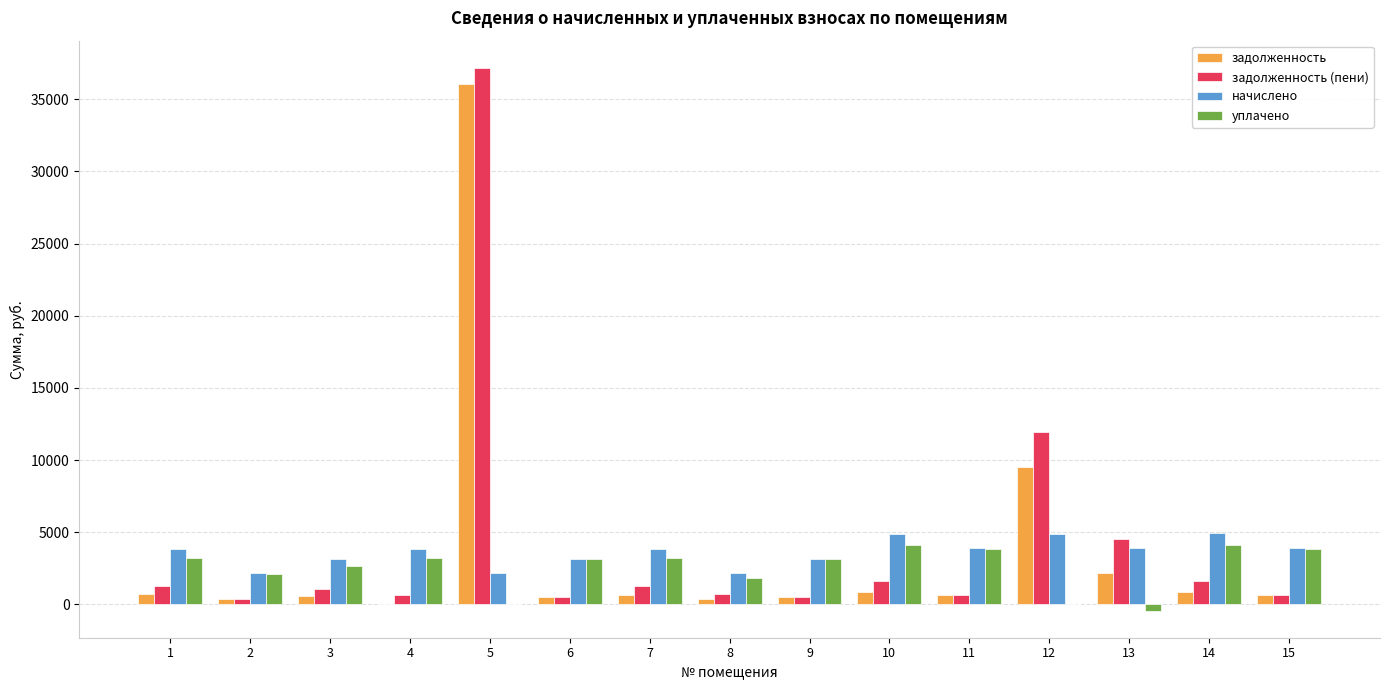

Which series has the widest spread of values?

задолженность (пени)